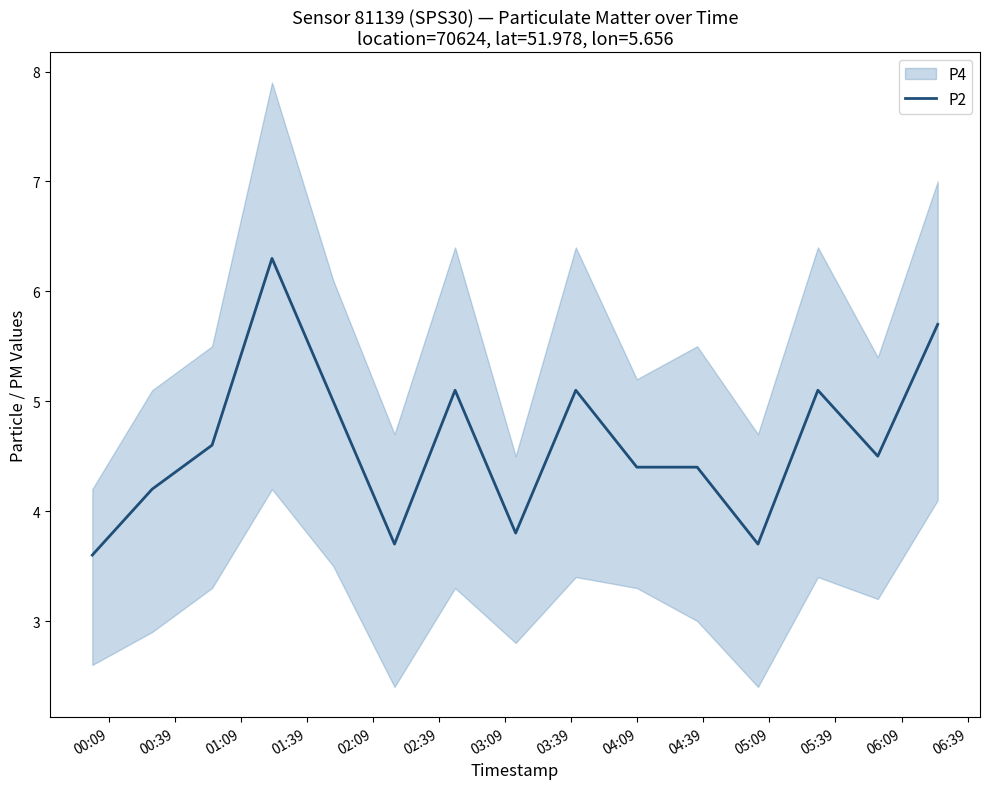

What is the minimum value for P2?

3.6